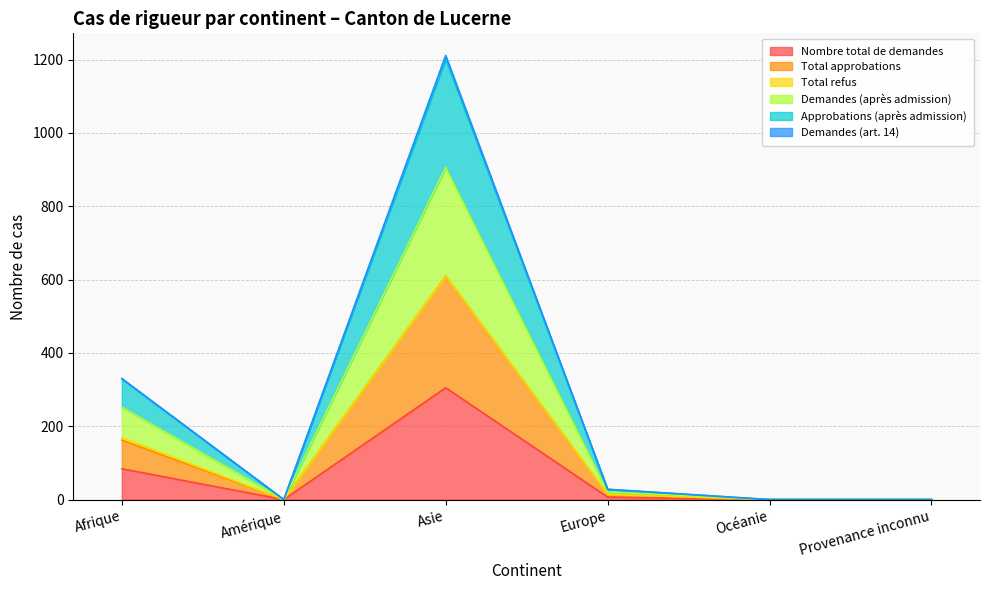

Which has a higher value, Provenance inconnu or Europe?

Europe